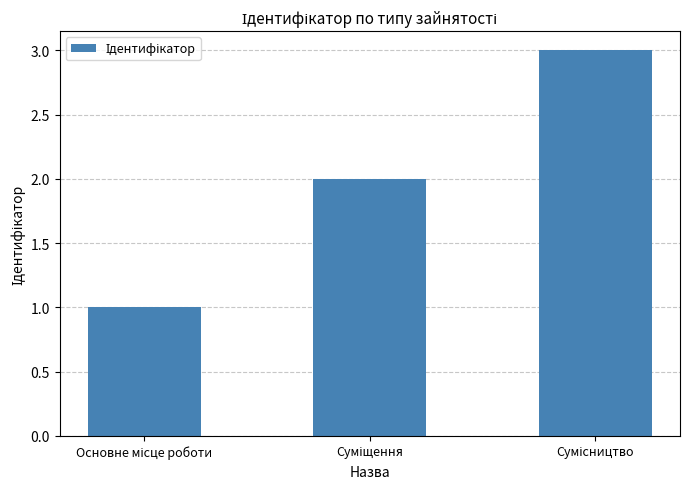

What is the maximum value shown in the chart?

3